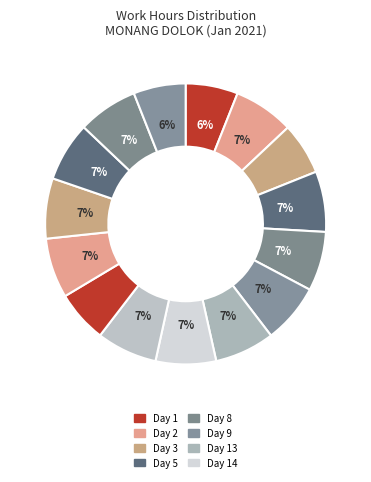

What is the largest slice in the pie chart?

Day 16